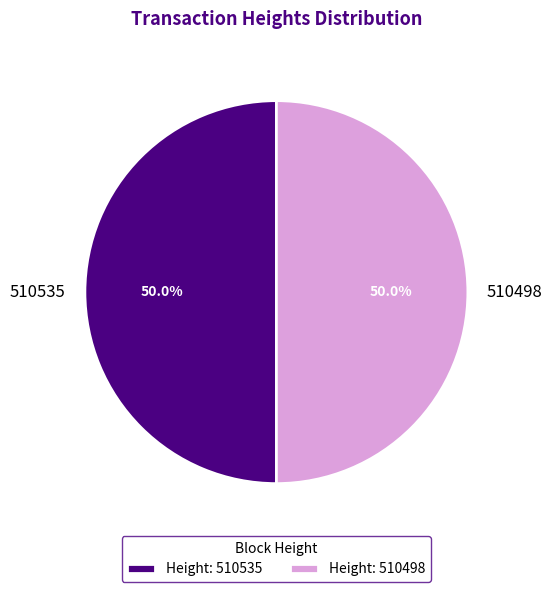

To the nearest percent, what portion does 510535 represent?

50%